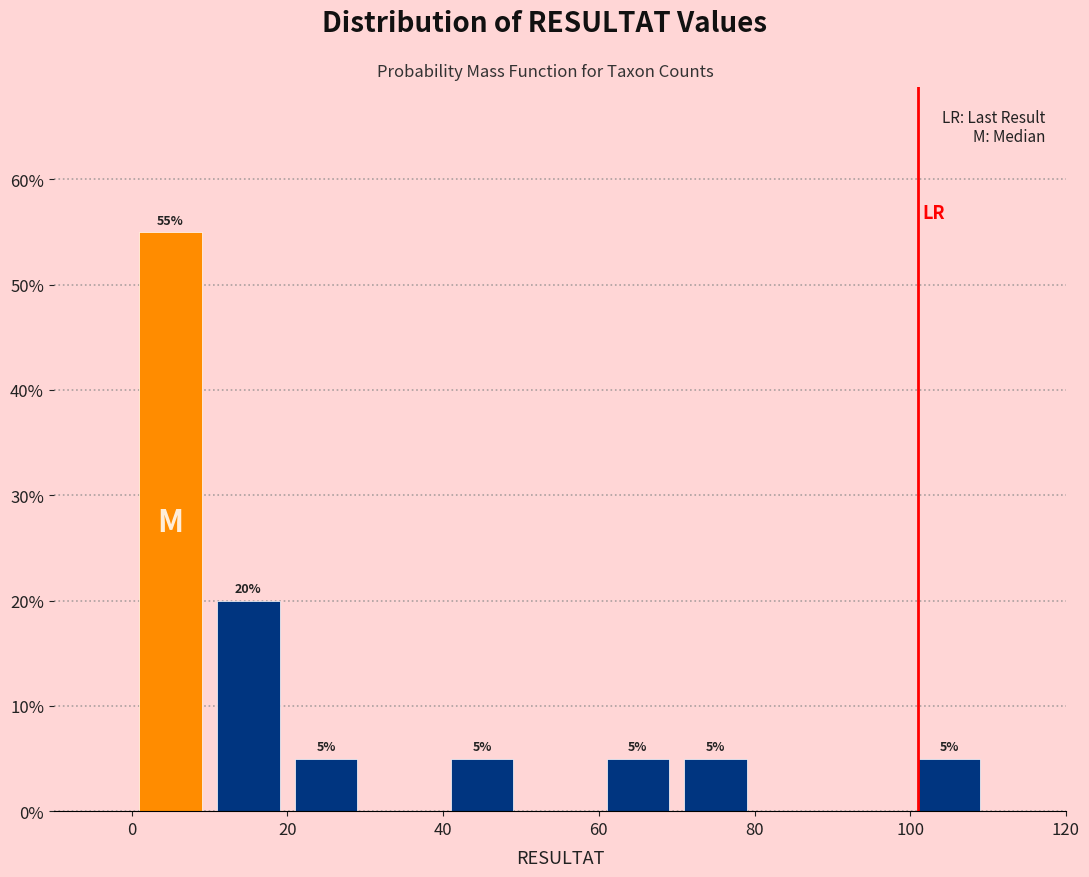

Over which range of the x-axis is the bar tallest?

0 to 10